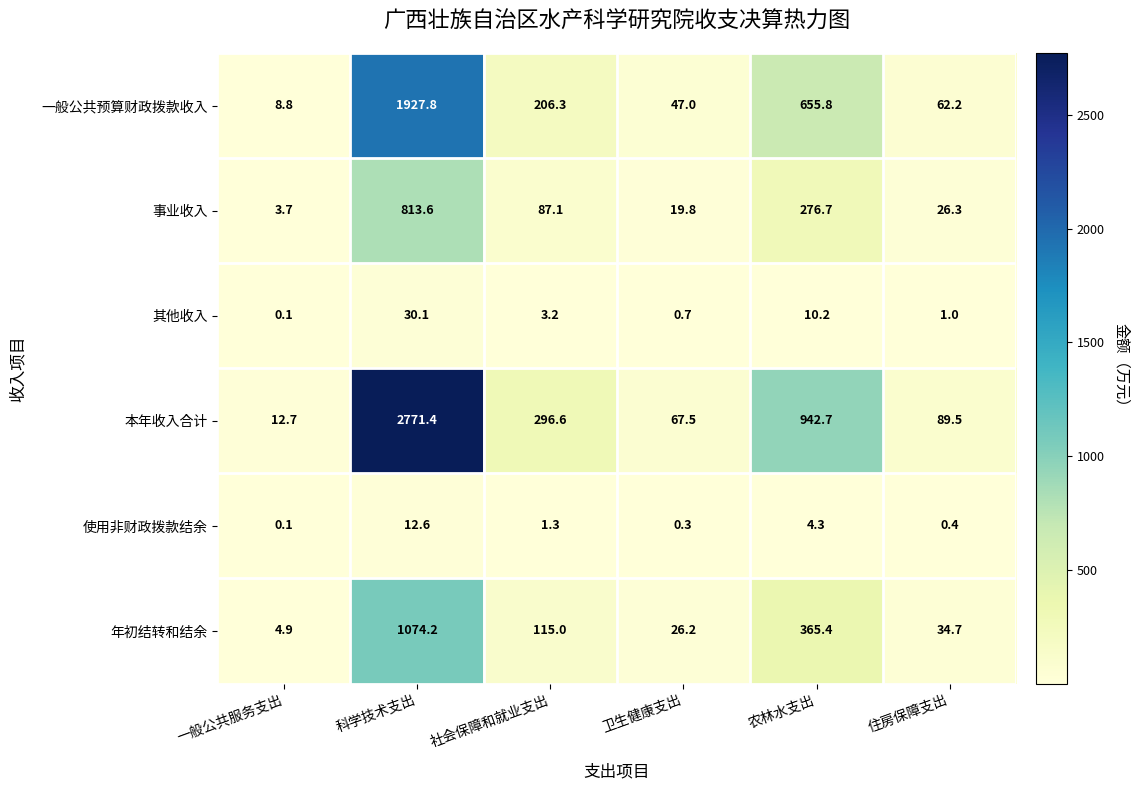

What is the sum of the 本年收入合计 values at 住房保障支出 and 农林水支出?

1032.2